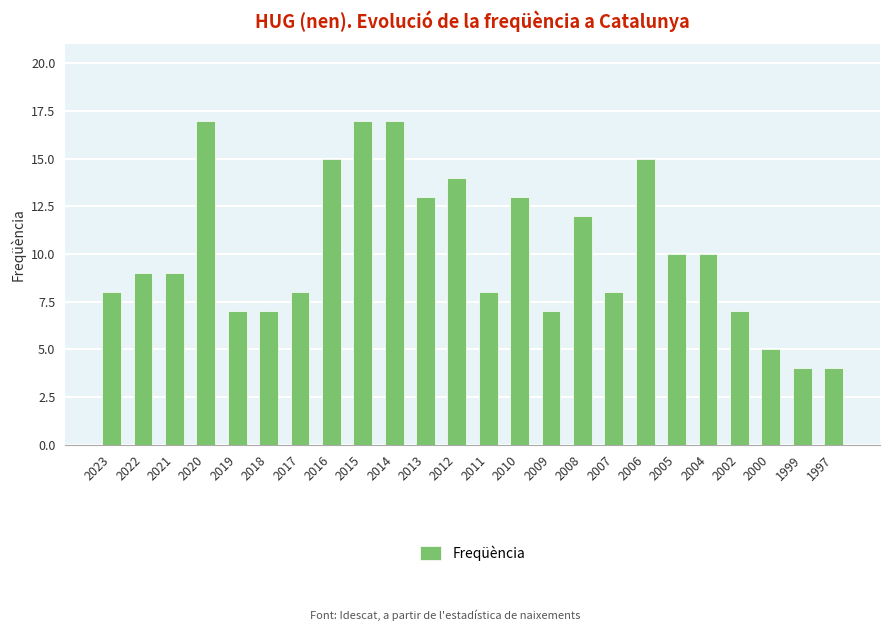

Reading left to right, transcribe all the data shown in this chart.

2023=8	2022=9	2021=9	2020=17	2019=7	2018=7	2017=8	2016=15	2015=17	2014=17	2013=13	2012=14	2011=8	2010=13	2009=7	2008=12	2007=8	2006=15	2005=10	2004=10	2002=7	2000=5	1999=4	1997=4